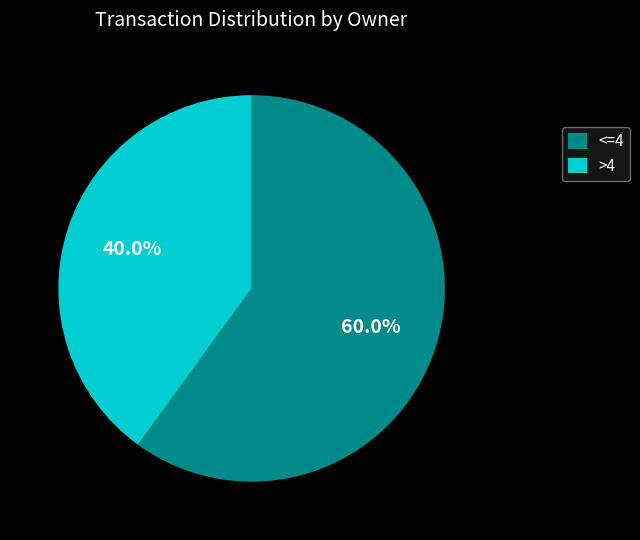

Does <=4 represent more than half of the total?

Yes